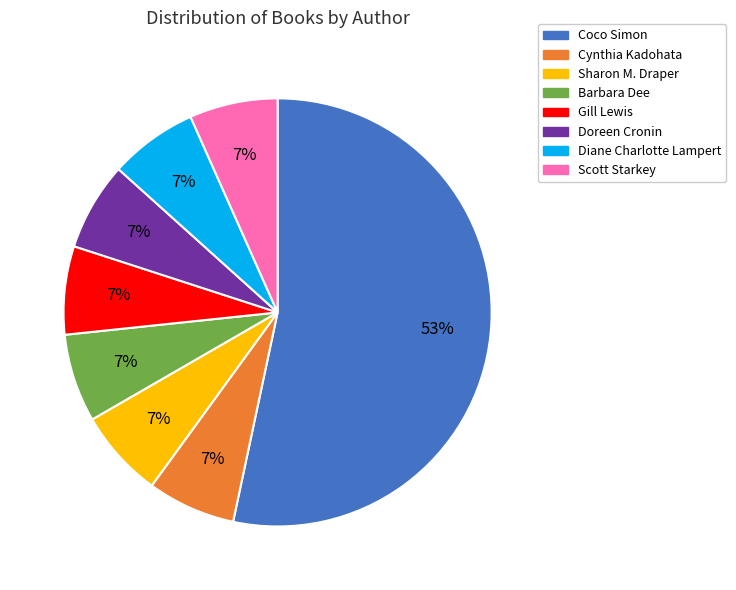

What is the ratio of the value at Barbara Dee to the value at Gill Lewis?

1.0